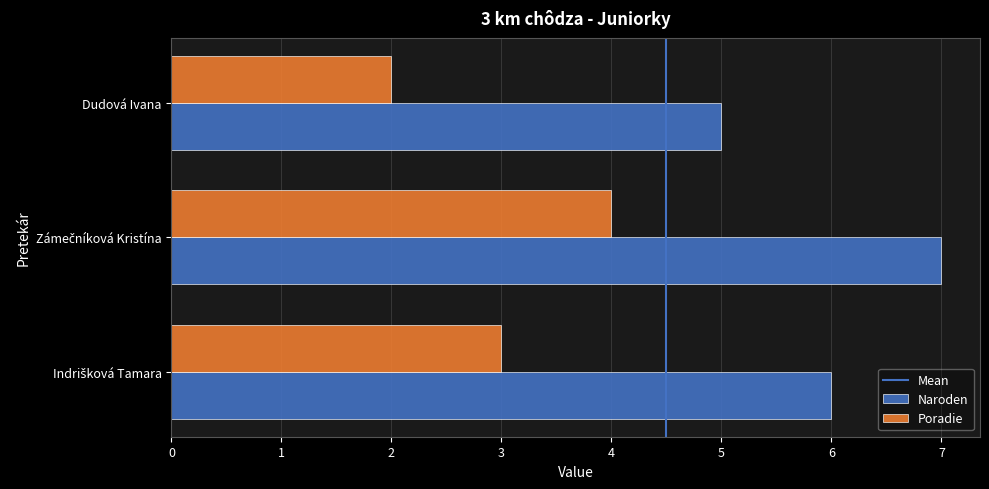

Which series has the largest total across all categories?

Naroden